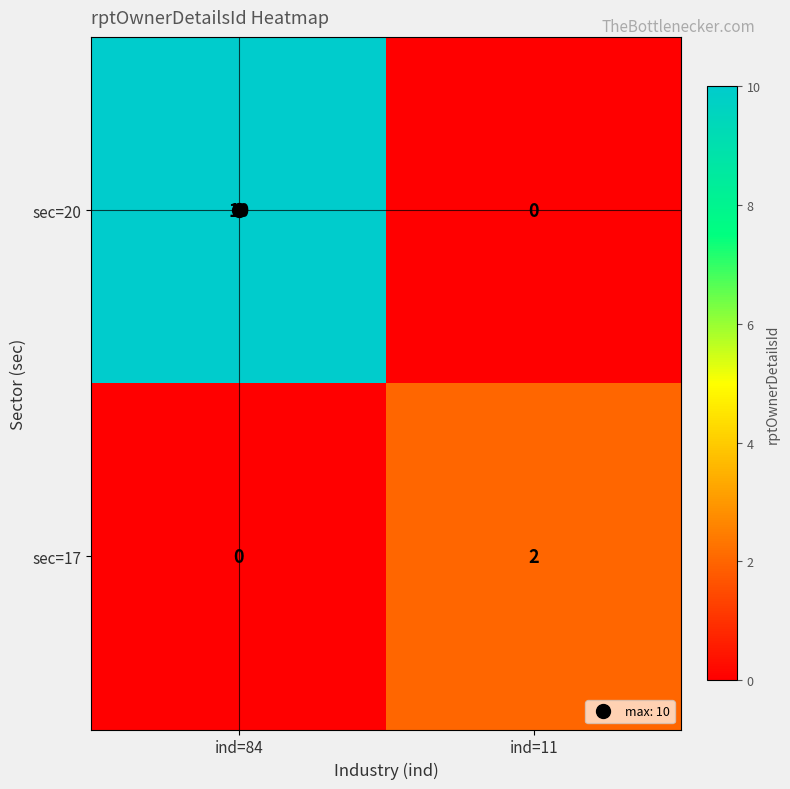

Count the number of categories in the chart.

2